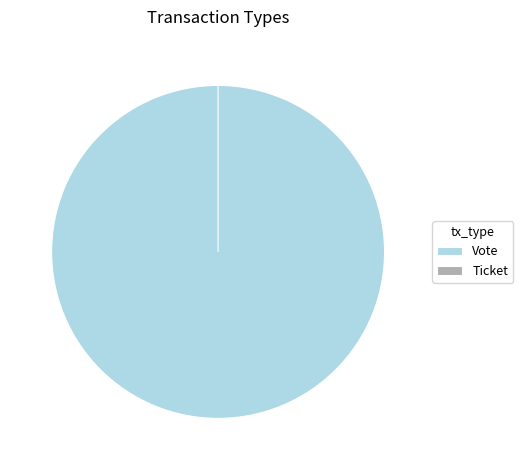

What portion of the pie excludes Ticket?

100.0%